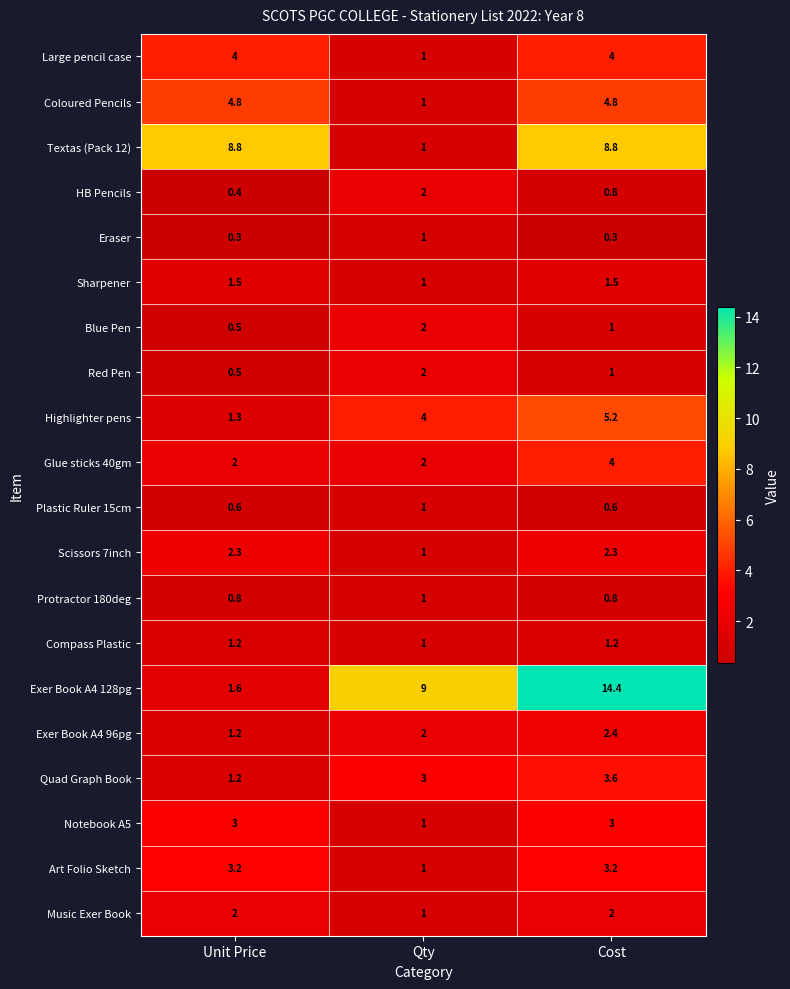

How many series are shown in this chart?

20